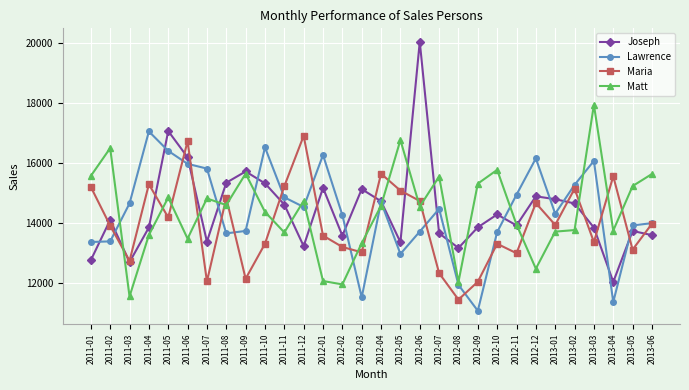

How many series are shown in this chart?

4